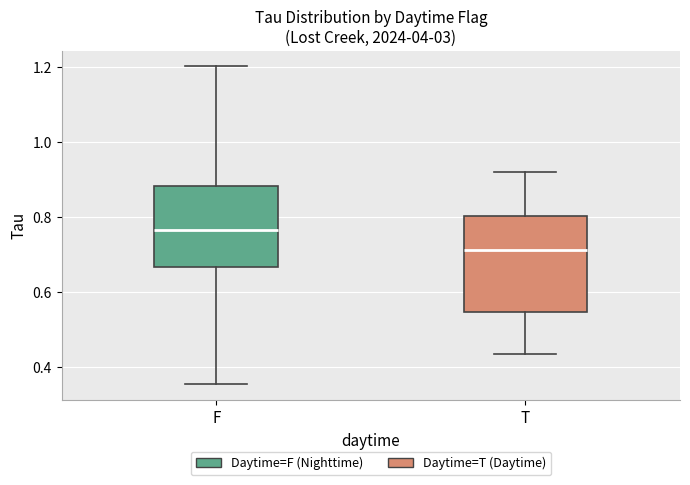

Reading left to right, transcribe this box plot: for each box, give where its median line is, the range the box spans, and where its two whiskers end, as read against the y-axis. The values are not printed on the chart, so give them approximately, as read against the axis.

F: median 0.76, box 0.66 to 0.88, whiskers 0.36 to 1.20
T: median 0.72, box 0.54 to 0.80, whiskers 0.44 to 0.92